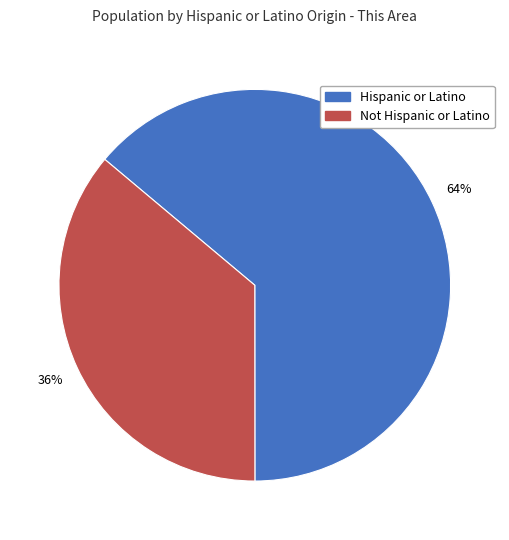

To the nearest percent, what portion does Not Hispanic or Latino represent?

36%